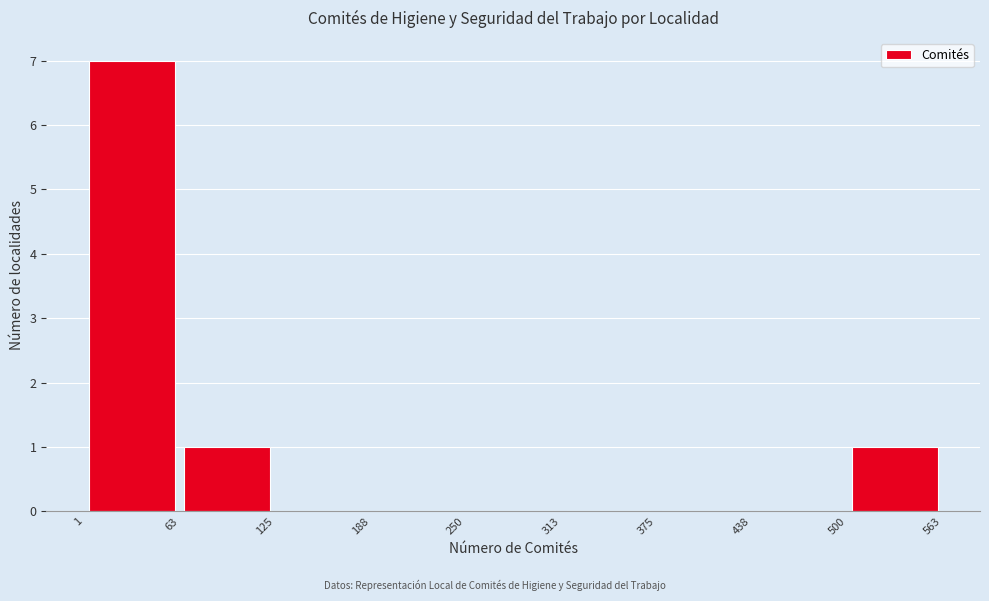

Over which range of the x-axis is the bar tallest?

1 to 63